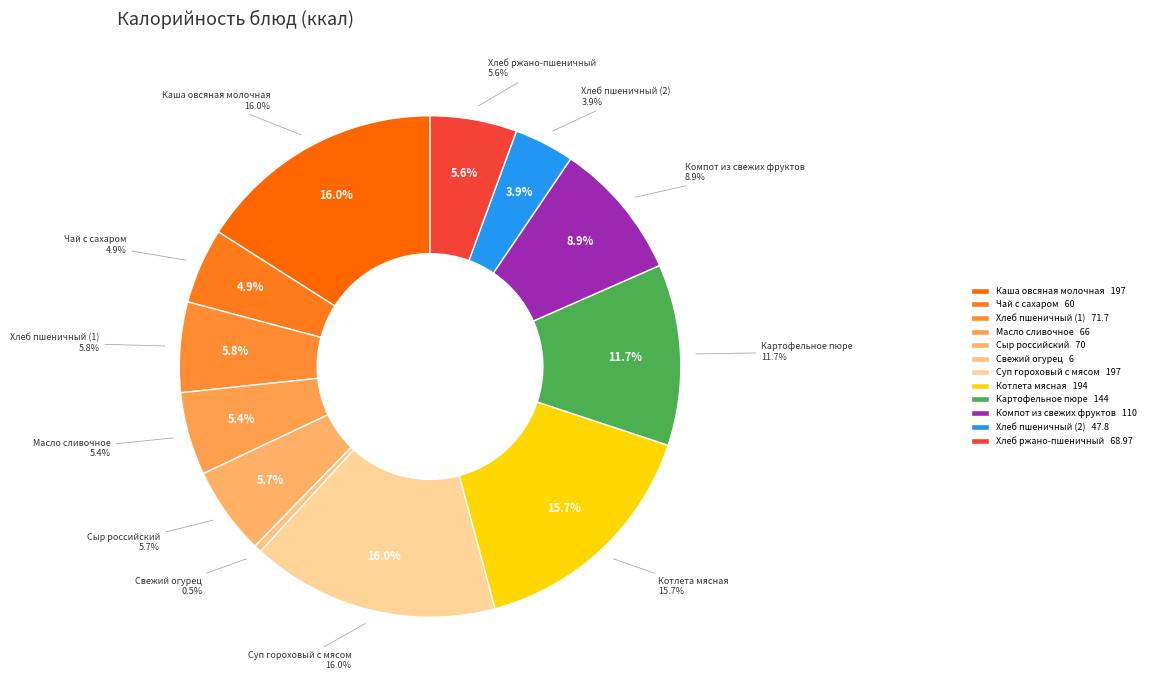

What is the smallest slice in the pie chart?

Свежий огурец